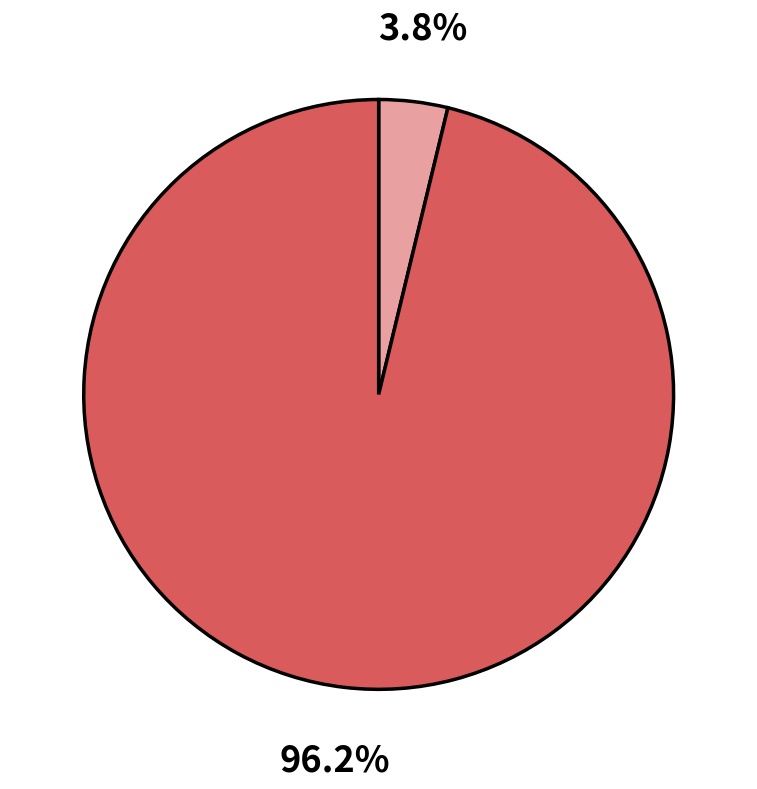

Does any single category account for the majority?

Yes